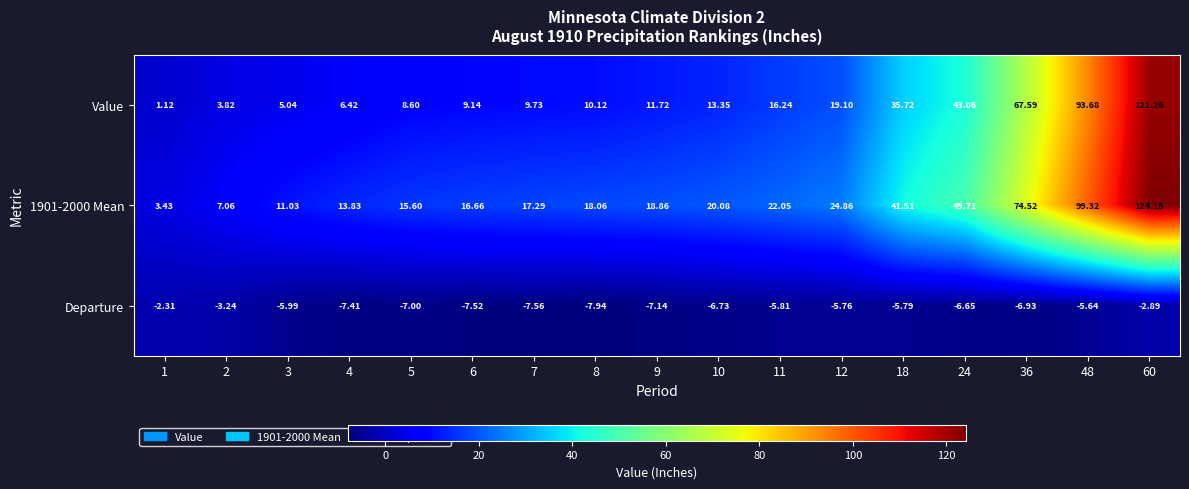

Rank the series at 1 from highest to lowest value.

1901-2000 Mean, Value, Departure